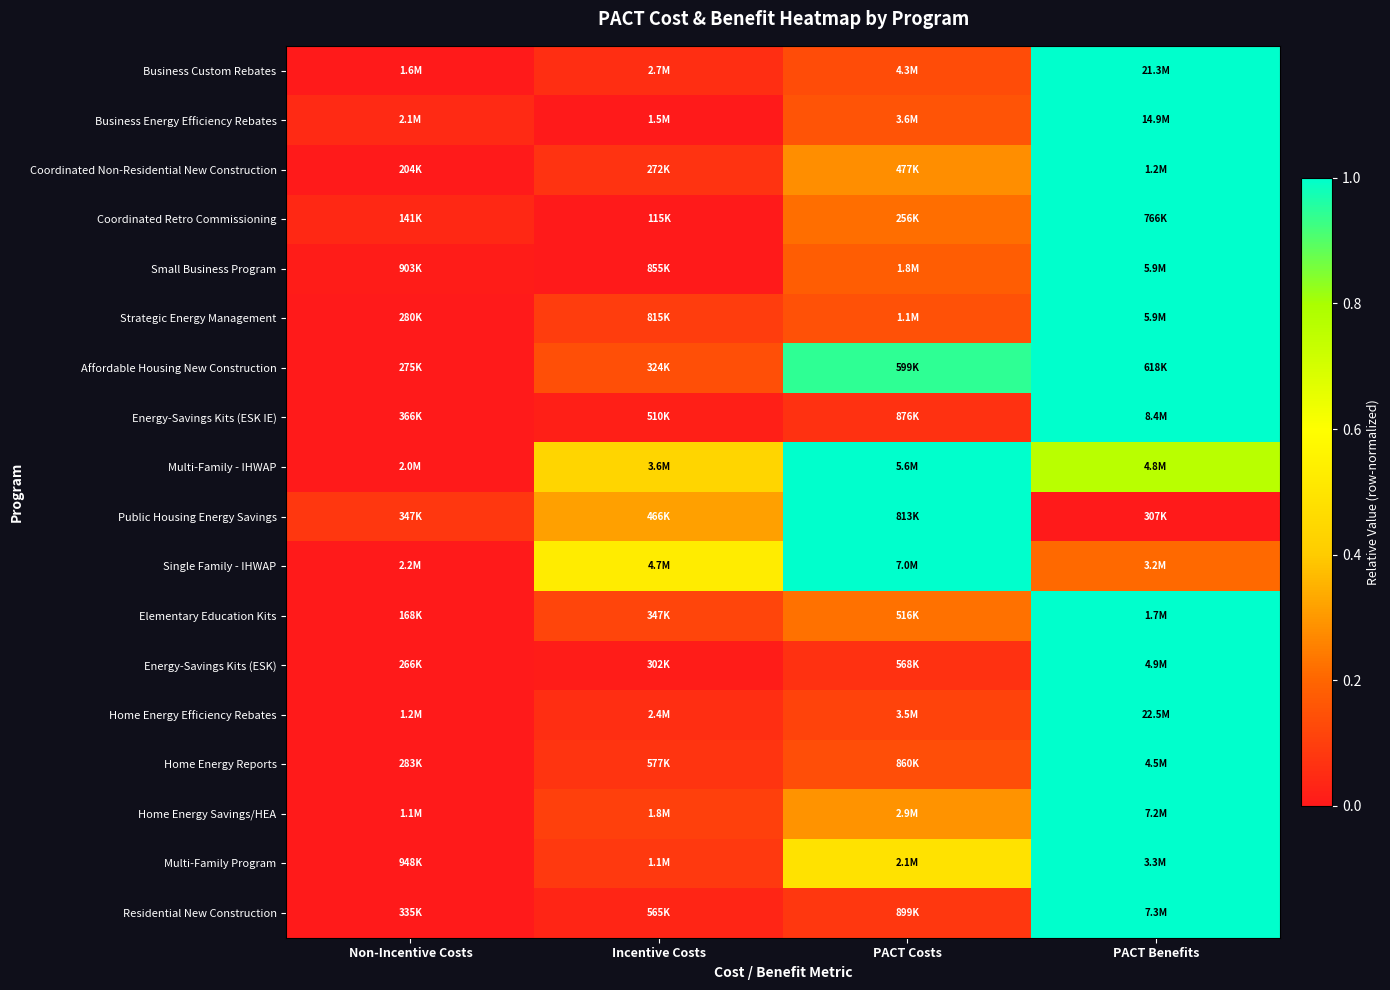

At which category is the sum across all series the highest?

PACT Benefits